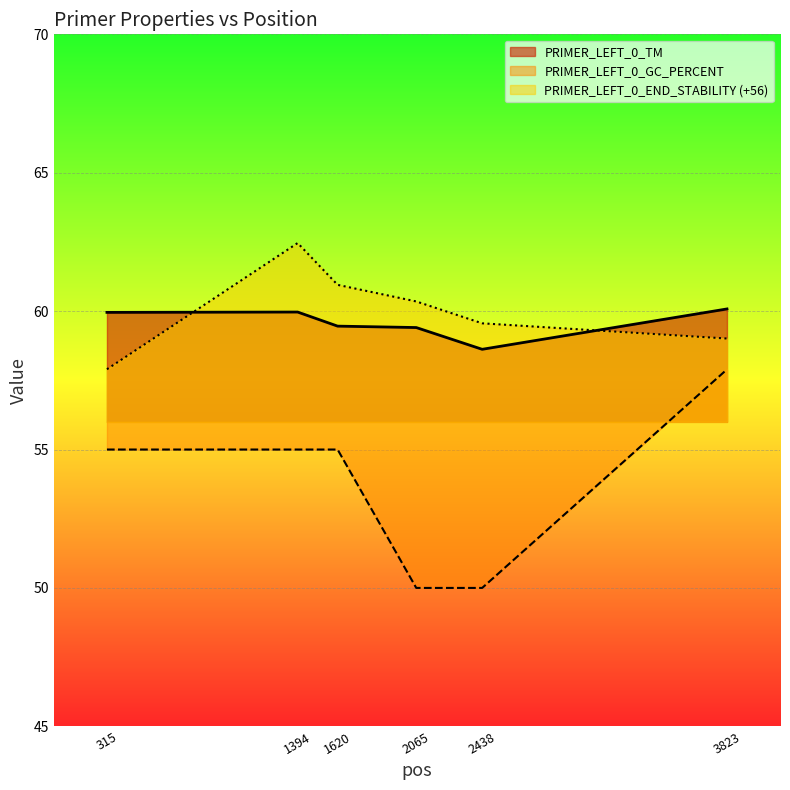

What are all the series names shown in the legend?

PRIMER_LEFT_0_TM, PRIMER_LEFT_0_GC_PERCENT, PRIMER_LEFT_0_END_STABILITY (+56)